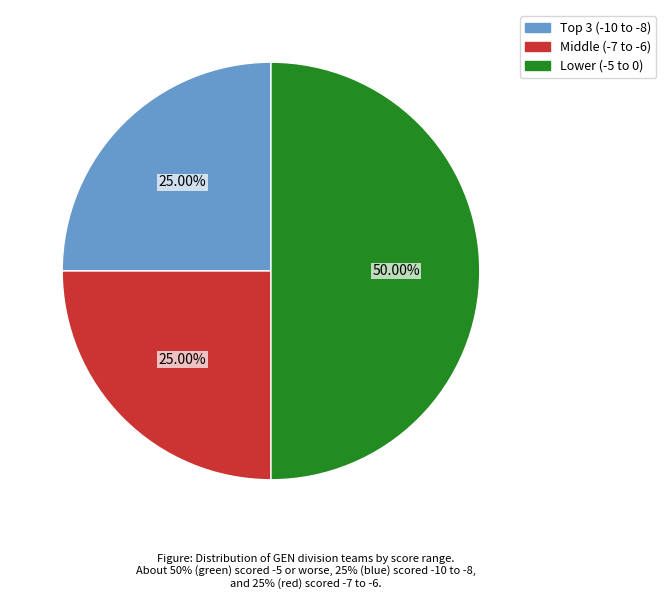

What is the smallest slice in the pie chart?

Position 1